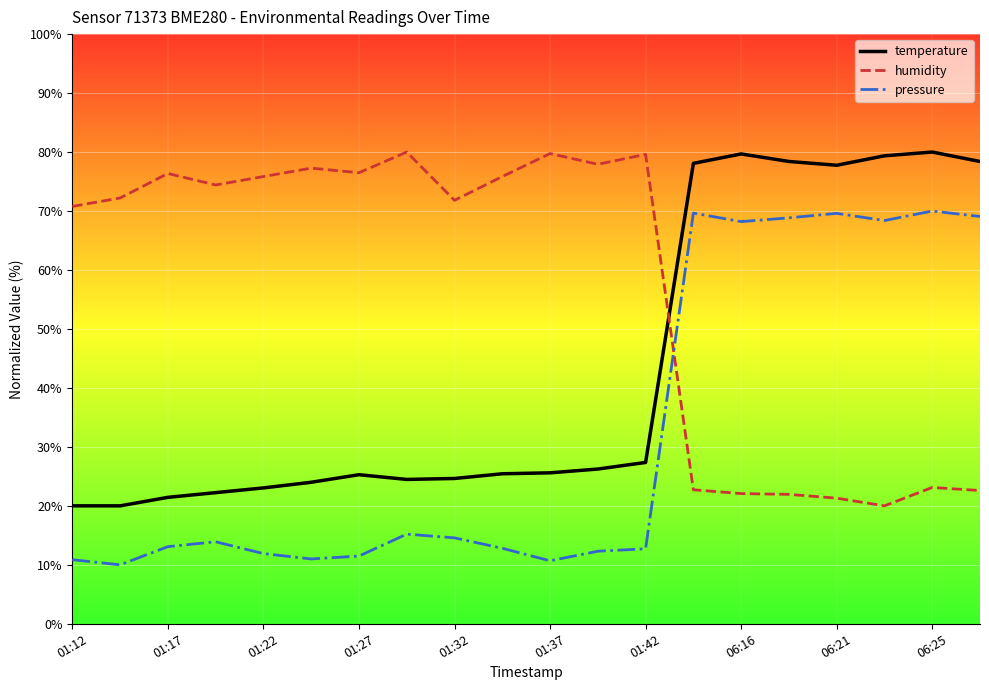

Rank the series by their average value, from highest to lowest.

humidity, temperature, pressure